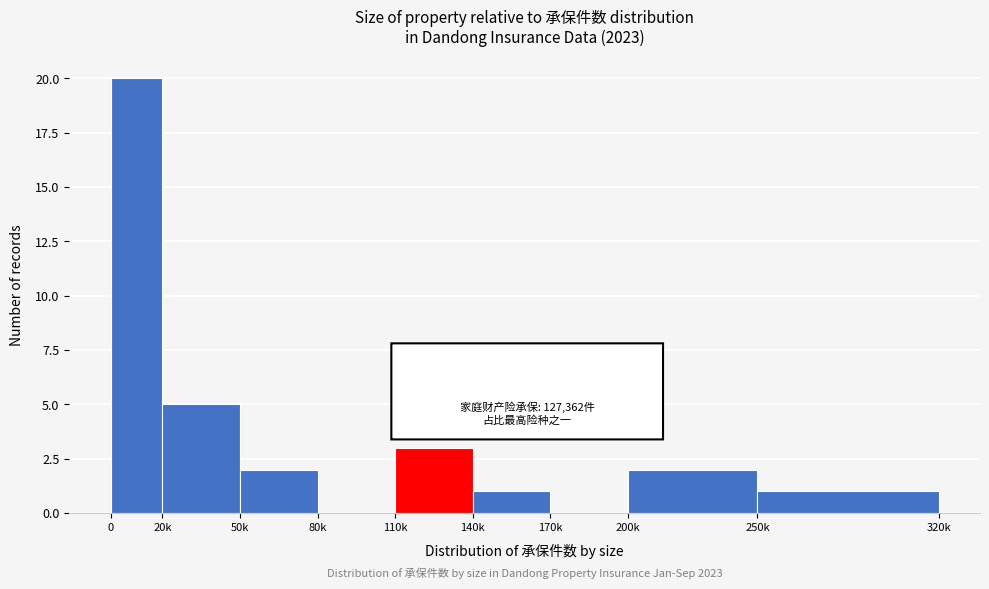

Reading left to right, transcribe all the data shown in this chart.

0=20	20k=5	50k=2	80k=0	110k=3	140k=1	170k=0	200k=2	250k=1